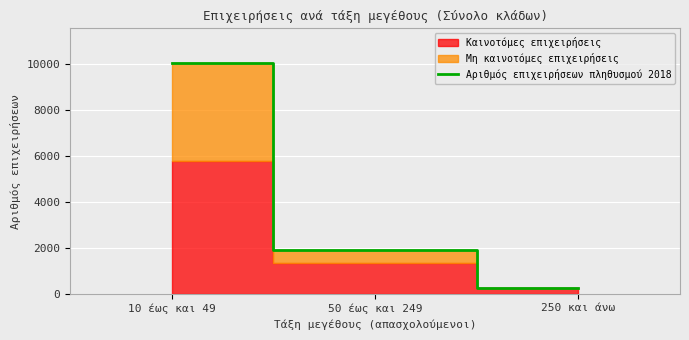

What is the lowest value of the Αριθμός επιχειρήσεων πληθυσμού 2018 series?

268